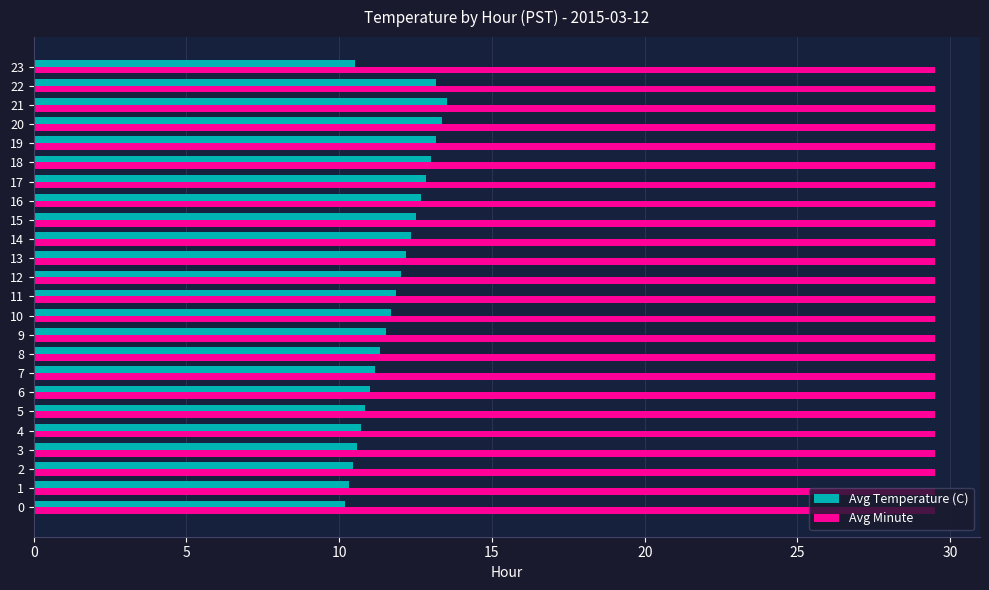

How many series are shown in this chart?

2